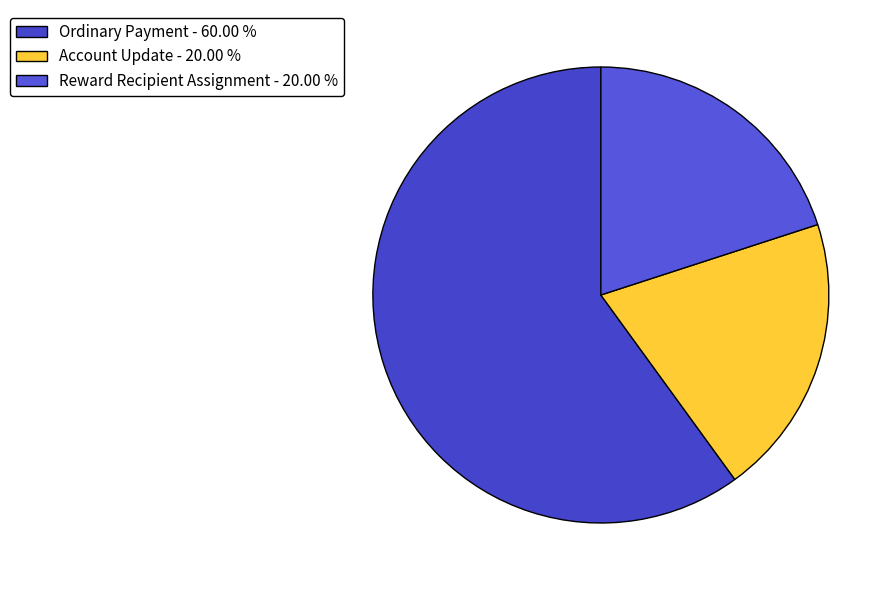

Is there a majority slice in this chart?

Yes